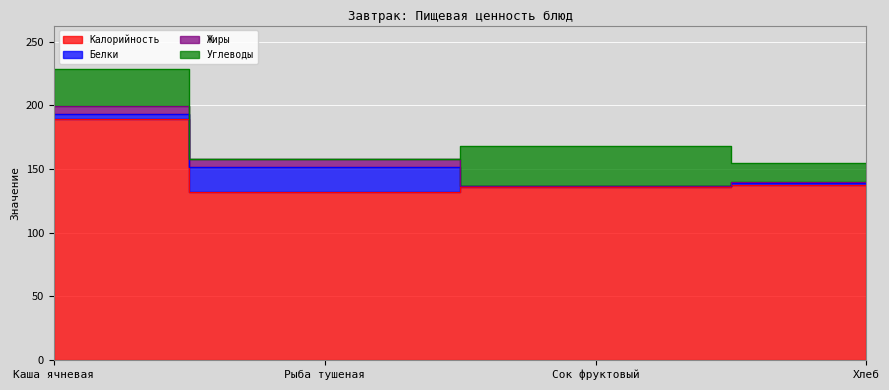

Does the chart display data point markers on the line(s)?

No